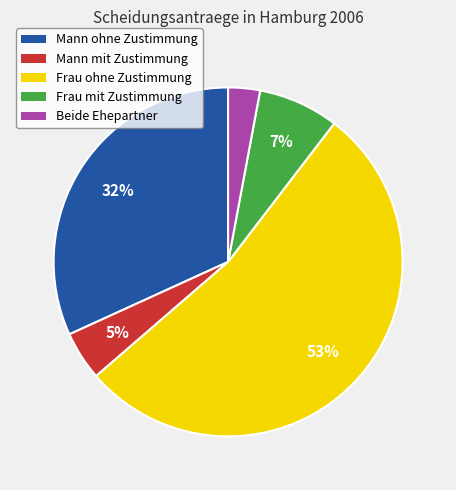

Count the number of slices in the pie.

5